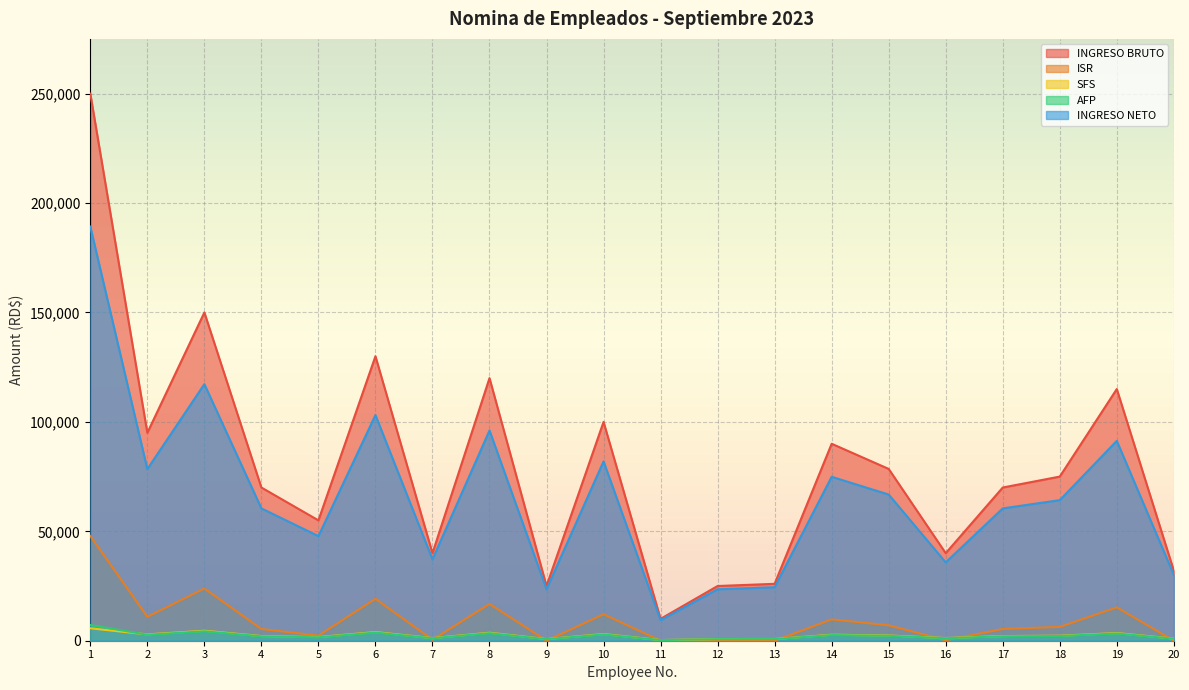

At 15, list the series in order from smallest to largest.

AFP, SFS, ISR, INGRESO NETO, INGRESO BRUTO